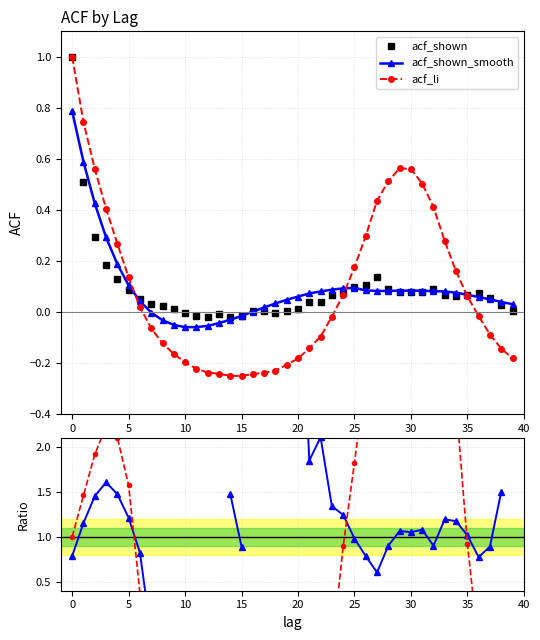

How many positive values does the smooth/shown series have?

30